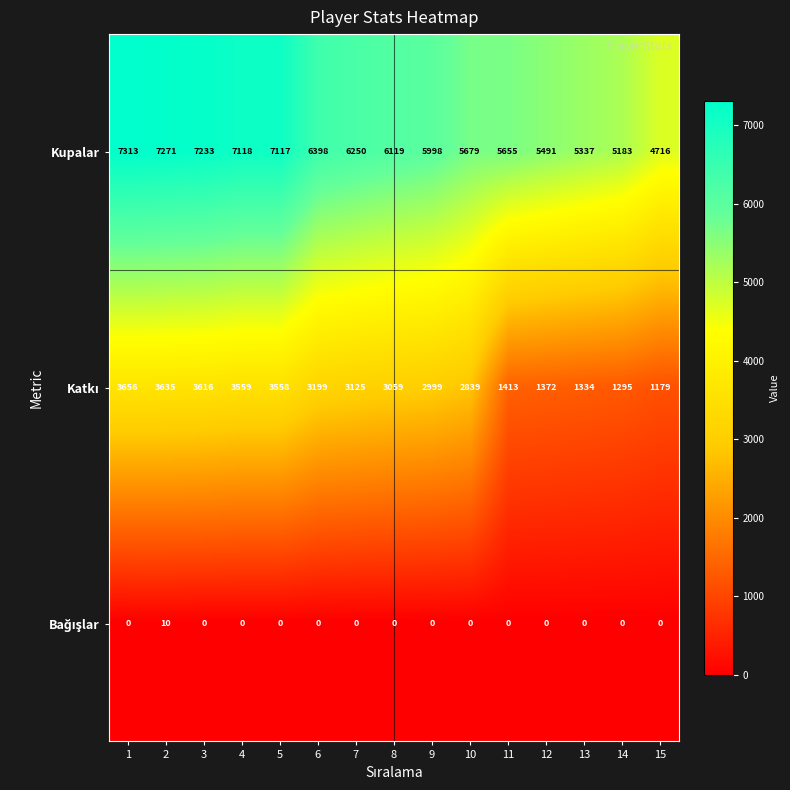

Which series has the largest total across all categories?

Kupalar